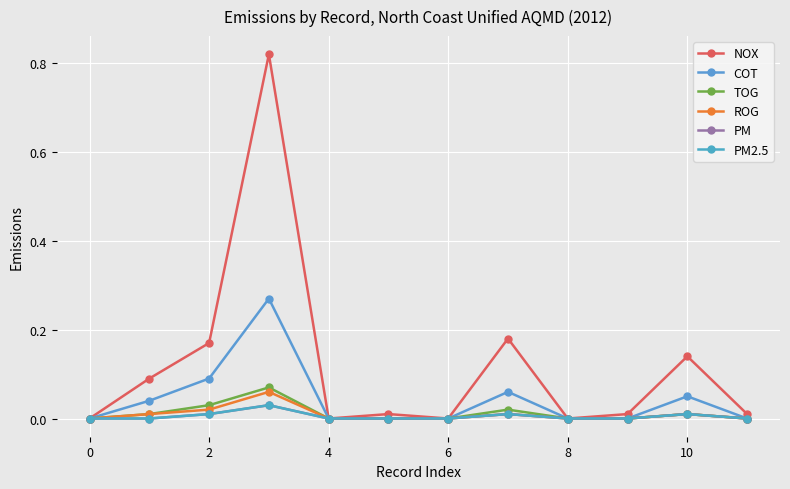

True or false: PM2.5 and PM intersect in this chart.

False